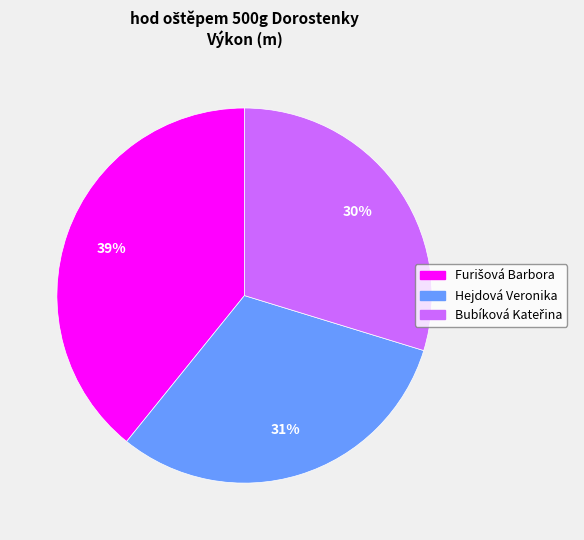

Does Hejdová Veronika represent more than half of the total?

No